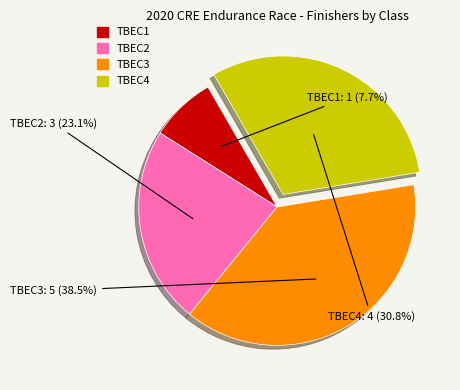

What portion of the pie excludes TBEC2?

76.9%